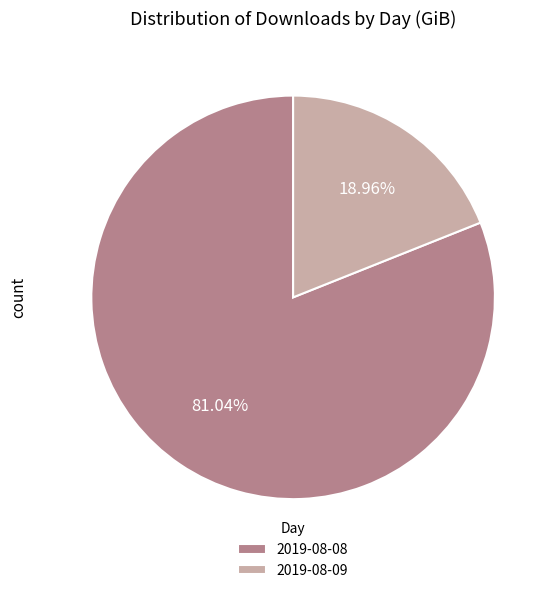

Is it true that 2019-08-09 is 14% of the pie?

False